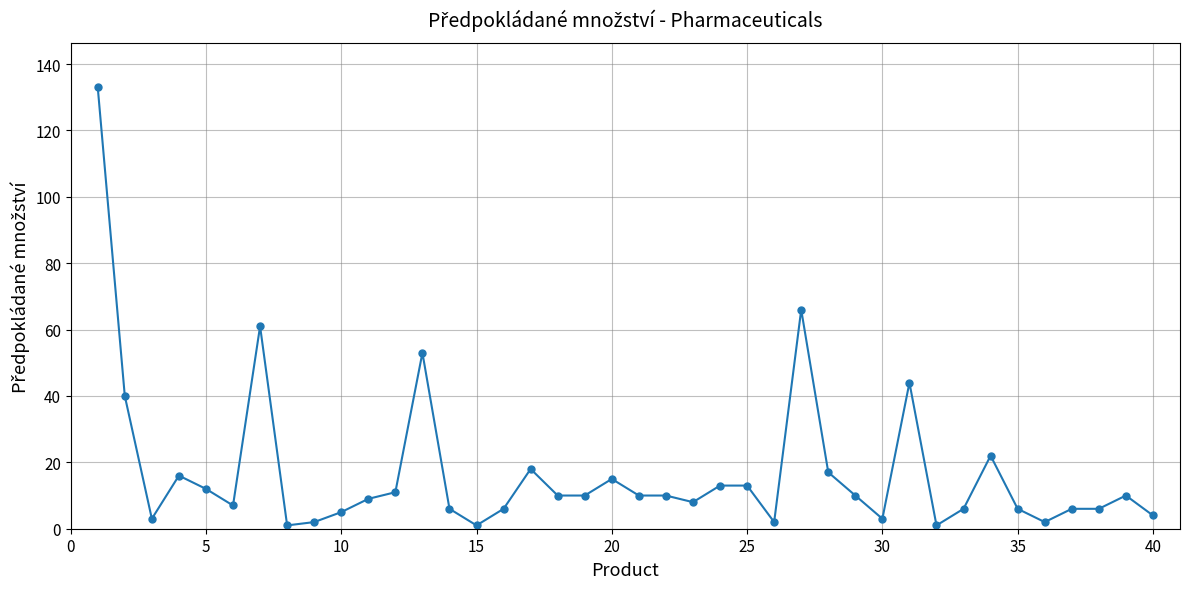

What is the greatest value displayed?

133